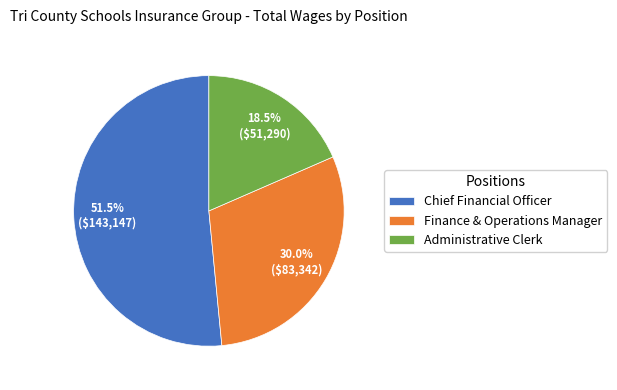

Does Chief Financial Officer represent more than half of the total?

Yes